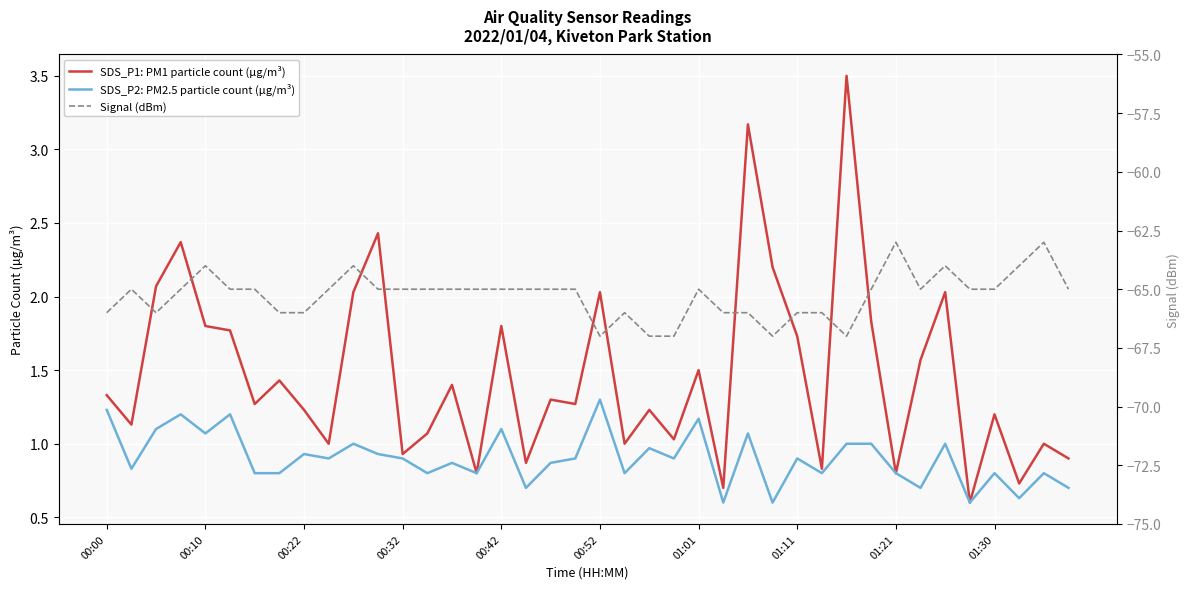

What is the difference between the maximum and minimum values in the SDS_P1: PM1 particle count (µg/m³) series?

2.9